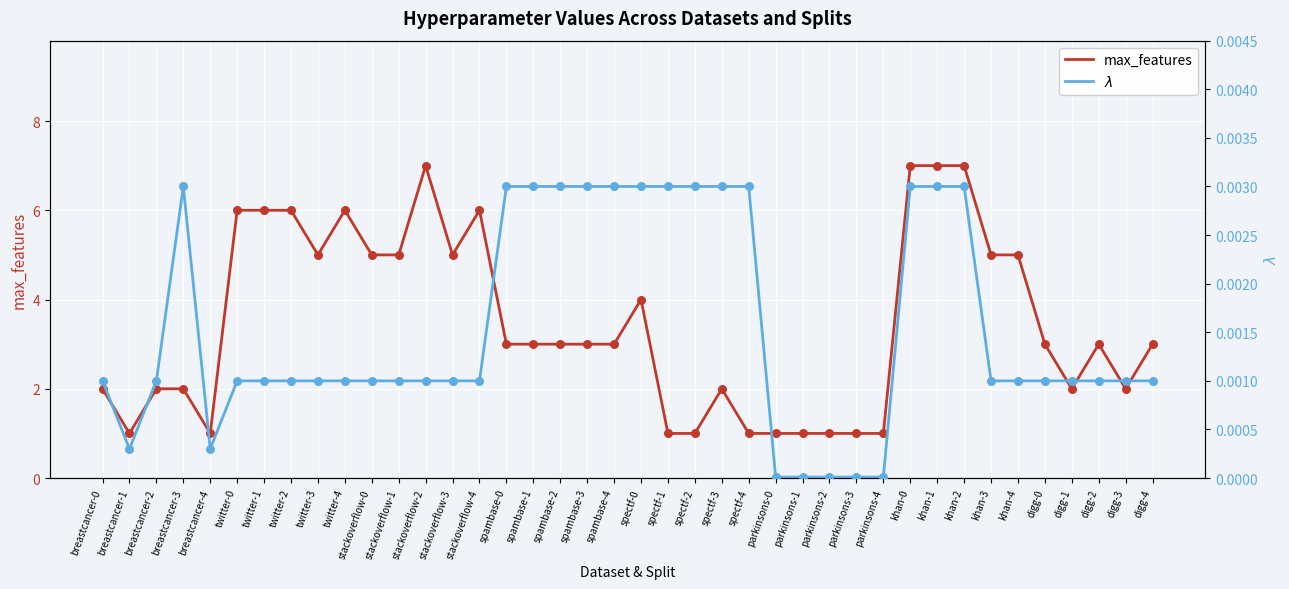

Which series has the largest total across all categories?

max_features